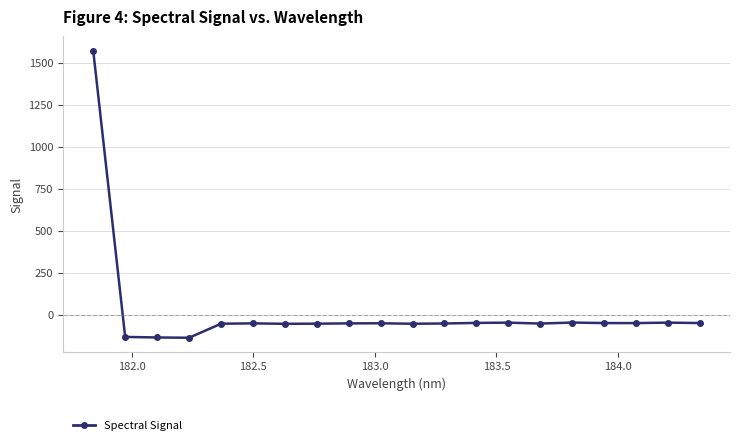

What is the value of the 12th point from the left?

-51.4